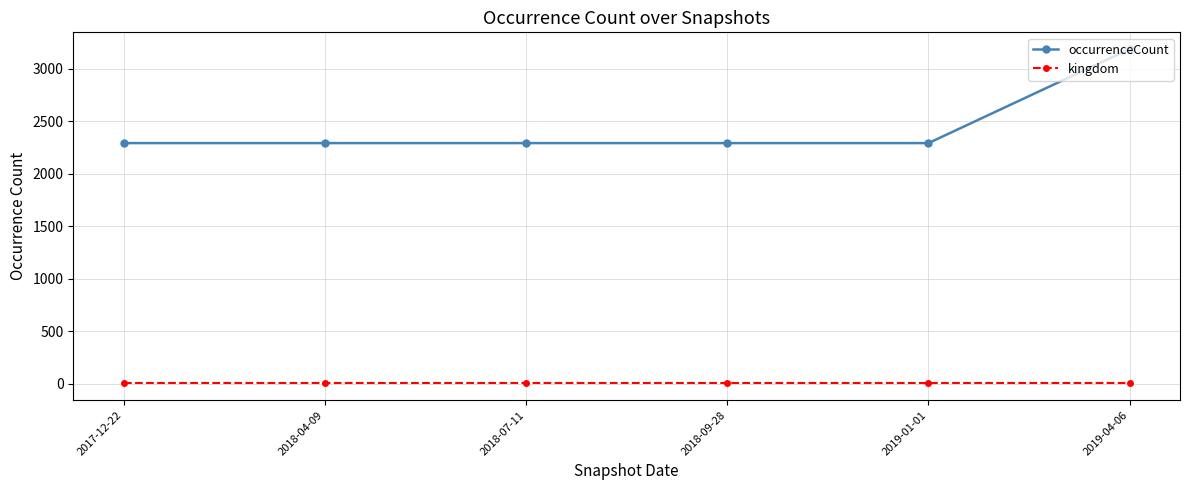

Which series has the largest total across all categories?

occurrenceCount